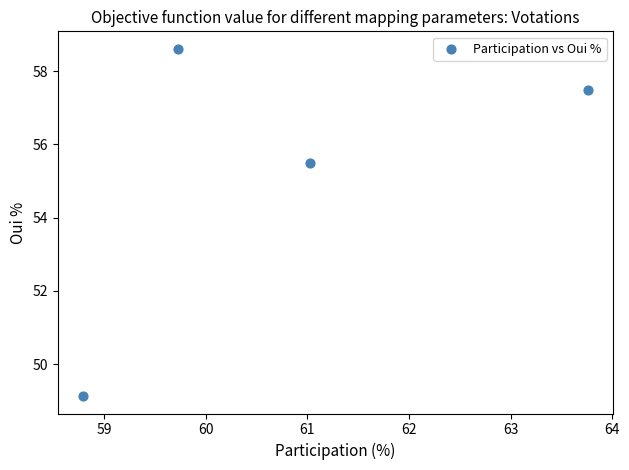

What is the range of X values (max minus min)?

5.0